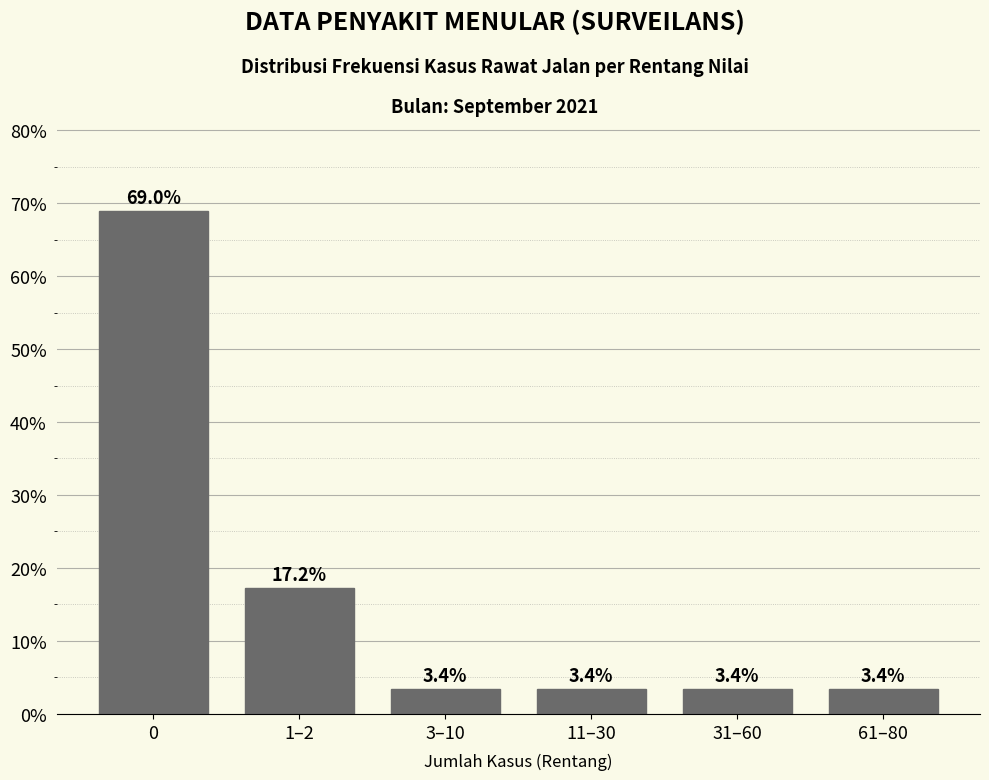

Reading left to right, what are all the values shown in this chart?

0=69.0	1–2=17.2	3–10=3.4	11–30=3.4	31–60=3.4	61–80=3.4